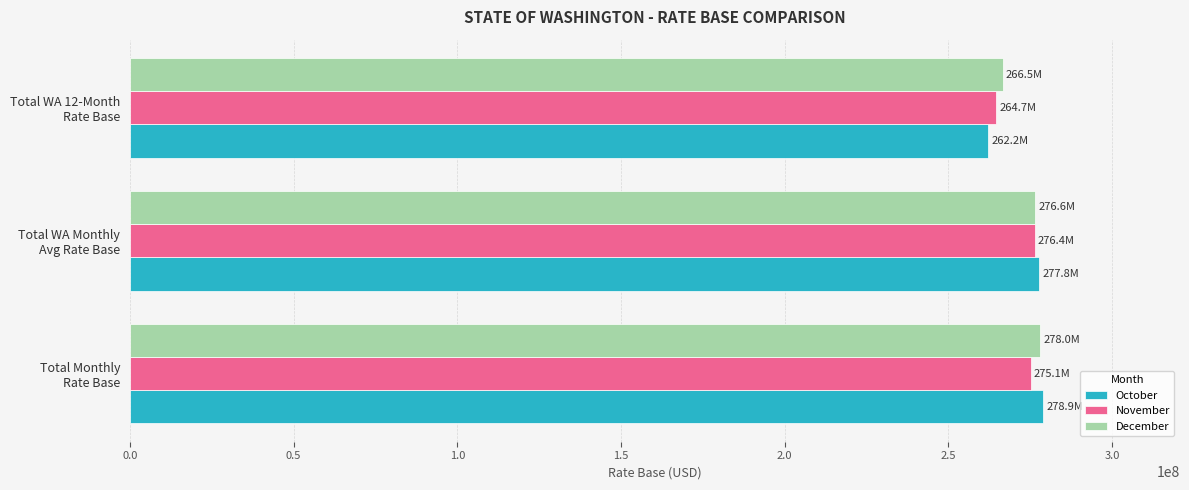

Which series has the widest spread of values?

October